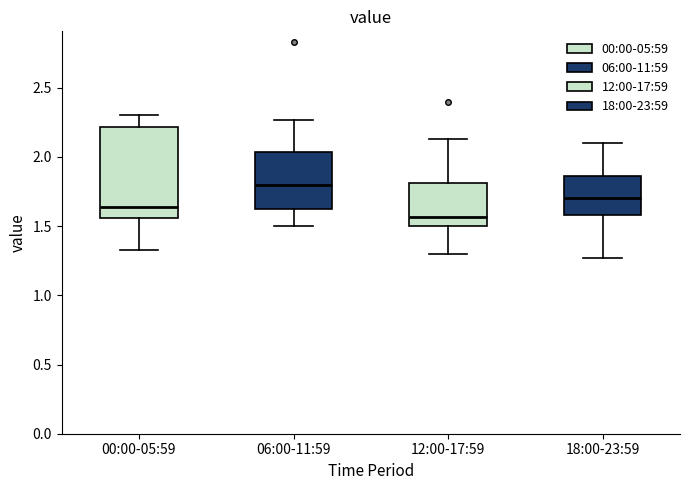

Which box's median line is the lowest?

12:00-17:59